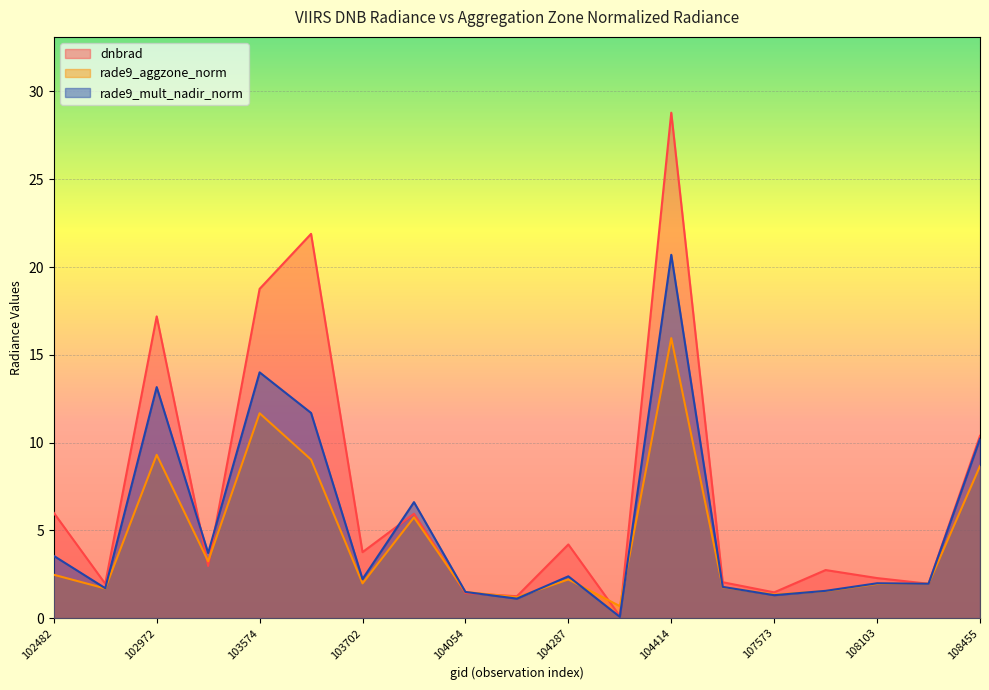

Reading left to right, list all the values displayed in this chart.

dnbrad: 102482=6.0	539=2.0	102972=17.2	103338=3.0	103574=18.8	103694=21.9	103702=3.8	103936=5.9	104054=1.4	104170=1.2	104287=4.2	104295=0.1	104414=28.8	104530=2.0	107573=1.5	107744=2.7	108103=2.3	108281=2.0	108455=10.4
rade9_aggzone_norm: 102482=2.5	539=1.7	102972=9.3	103338=3.2	103574=11.7	103694=9.0	103702=2.0	103936=5.7	104054=1.5	104170=1.2	104287=2.2	104295=0.7	104414=16.0	104530=1.8	107573=1.3	107744=1.5	108103=2.0	108281=2.0	108455=8.7
rade9_mult_nadir_norm: 102482=3.5	539=1.7	102972=13.2	103338=3.7	103574=14.0	103694=11.7	103702=2.2	103936=6.6	104054=1.5	104170=1.1	104287=2.4	104295=0.1	104414=20.7	104530=1.8	107573=1.3	107744=1.6	108103=2.0	108281=2.0	108455=10.2